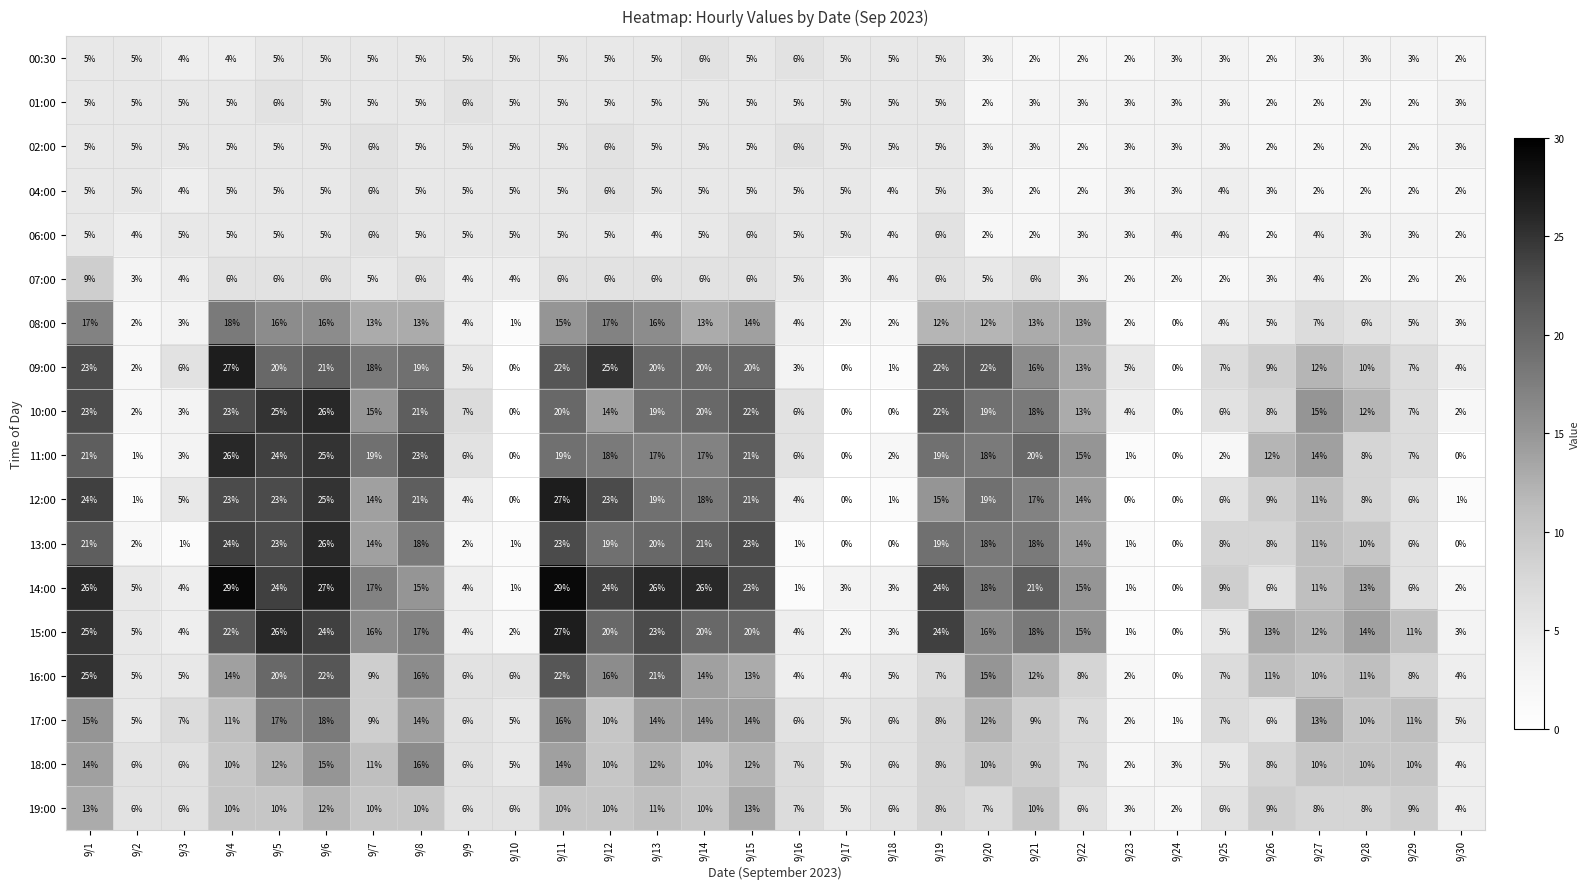

What is the difference between the second highest and minimum values in the 14:00 series?

29